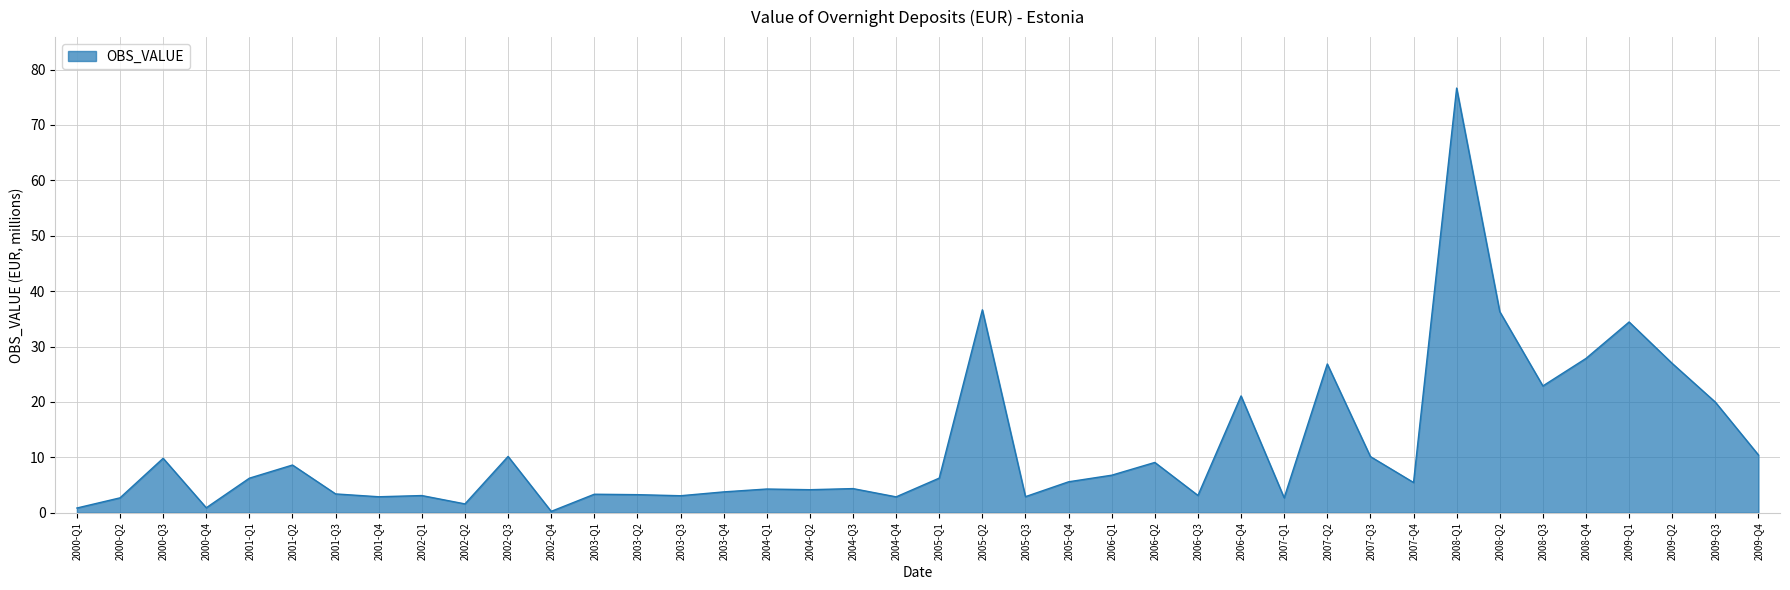

What position from the right is 2003-Q2?

27